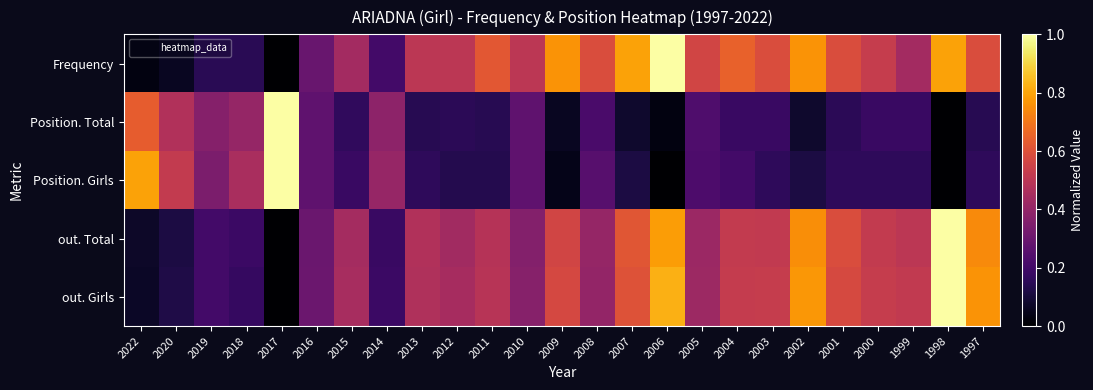

Between 2020 and 2006, which series saw the biggest shift?

Frequency